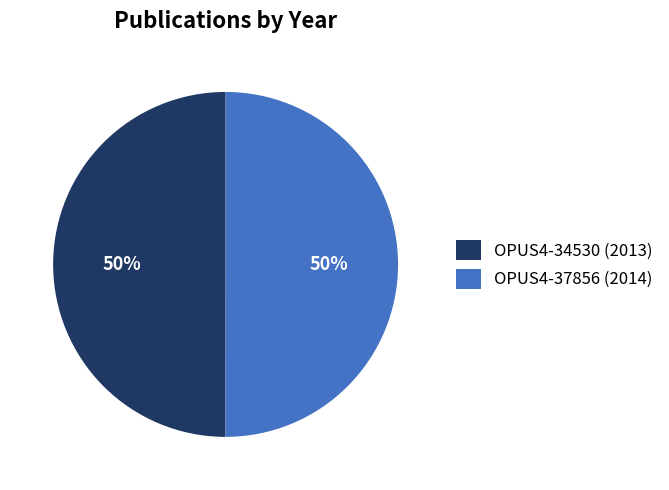

Approximately how many times larger is the value at OPUS4-34530 (2013) compared to OPUS4-37856 (2014)?

1.0